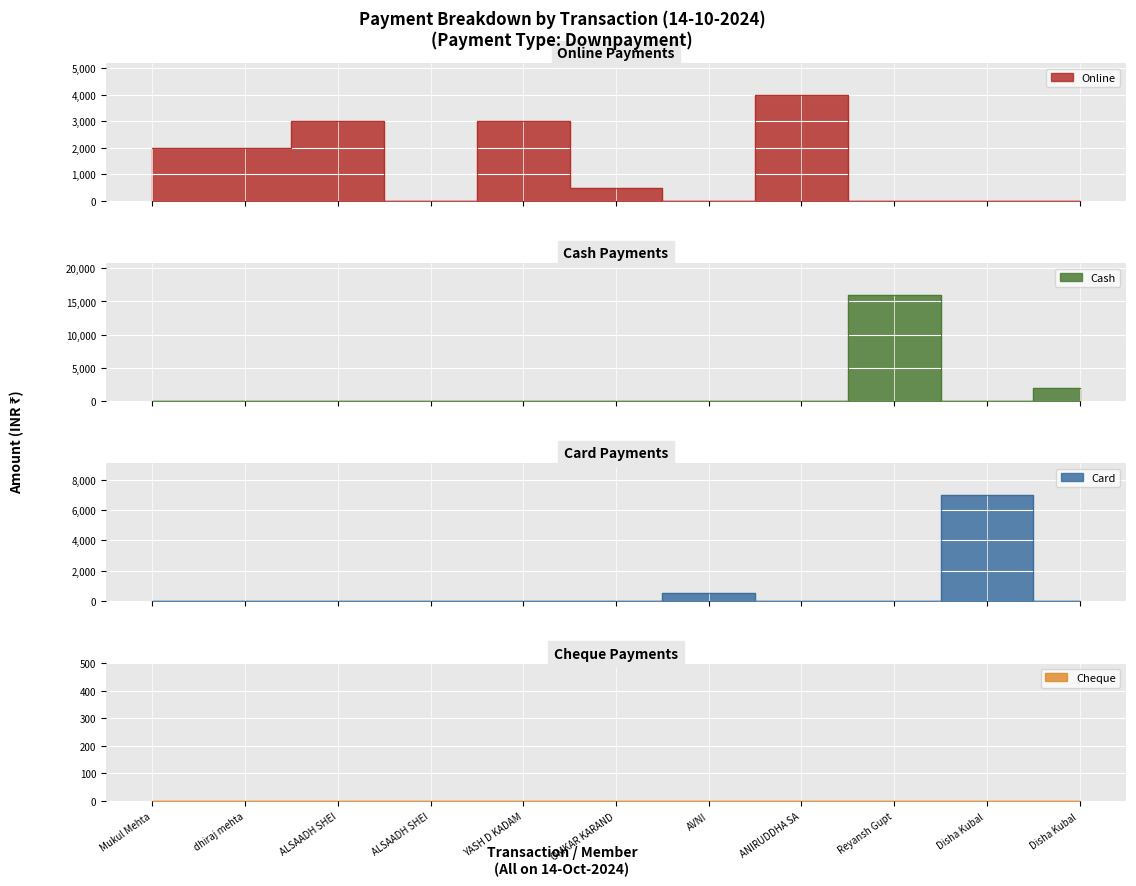

Rank the categories by Cash value from highest to lowest.

Reyansh Gupt, Disha Kubal, ALSAADH SHEI, Mukul Mehta, dhiraj mehta, ALSAADH SHEI, YASH D KADAM, OMKAR KARAND, AVNI, ANIRUDDHA SA, Disha Kubal